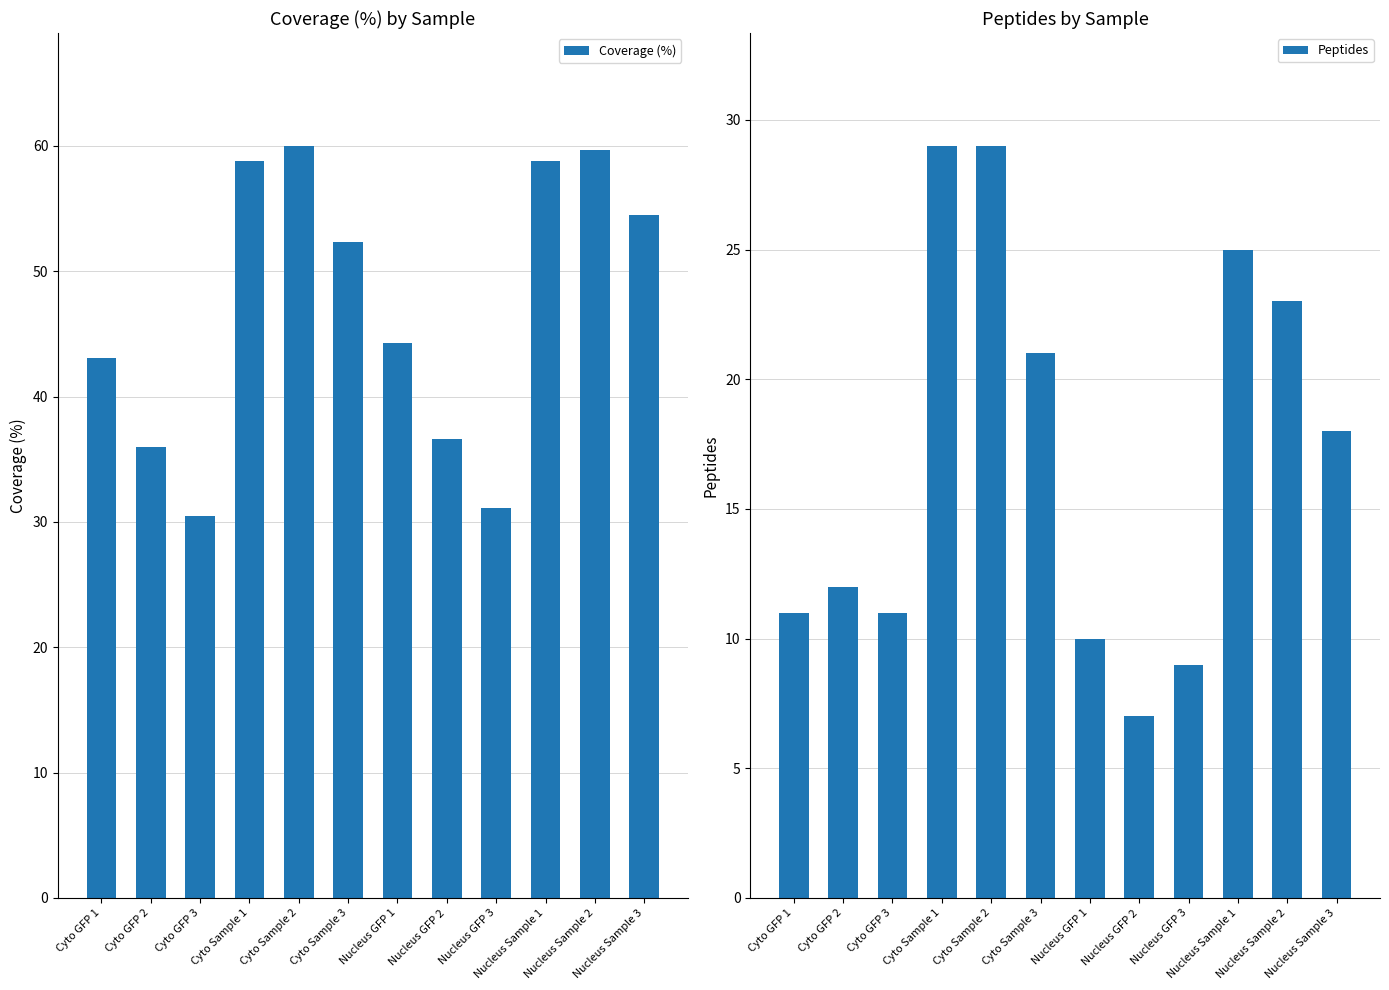

Reading left to right, extract all data points from this chart.

Coverage (%): 43.1	36.0	30.5	58.8	60.0	52.3	44.3	36.6	31.1	58.8	59.7	54.5
Peptides: 11.0	12.0	11.0	29.0	29.0	21.0	10.0	7.0	9.0	25.0	23.0	18.0